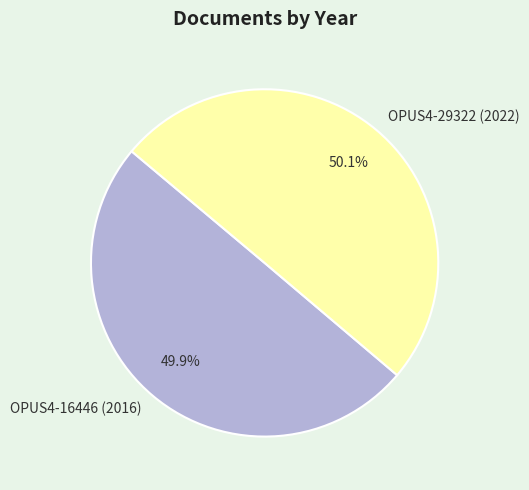

How much of the chart is everything except OPUS4-29322 (2022)?

49.9%